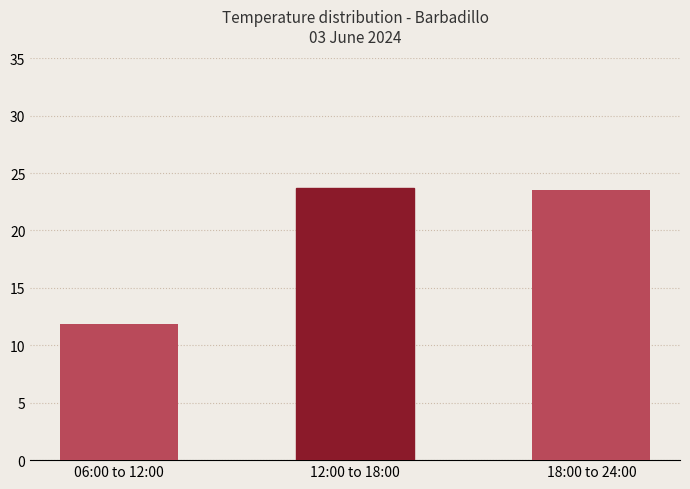

The chart shows a value of 11.9 at 06:00 to 12:00. True or false?

True